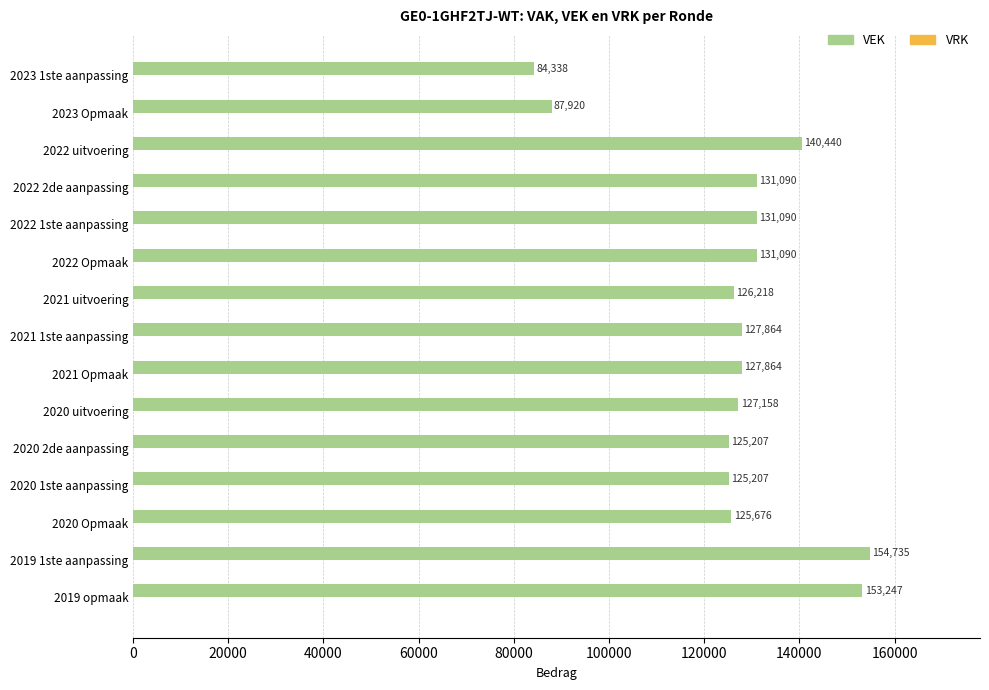

The chart shows a value of 172280 at 2020 Opmaak. True or false?

False